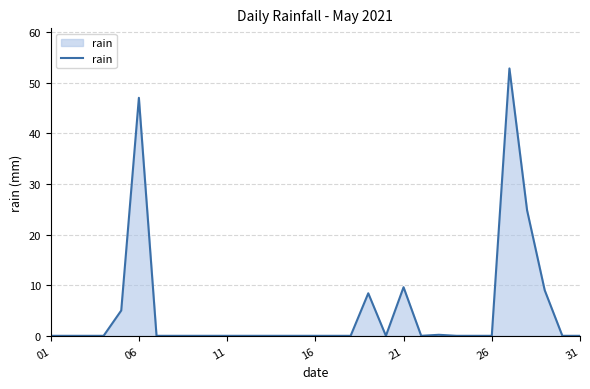

What is the maximum value shown in the chart?

52.8